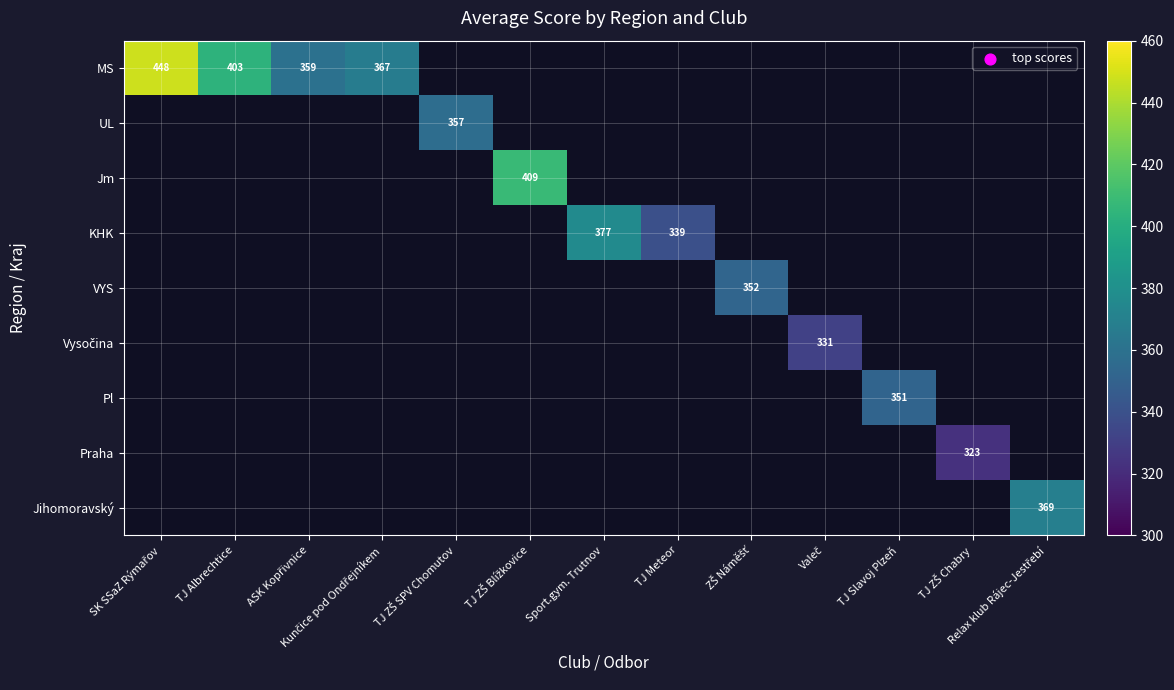

Which series has the largest range (max minus min)?

MS